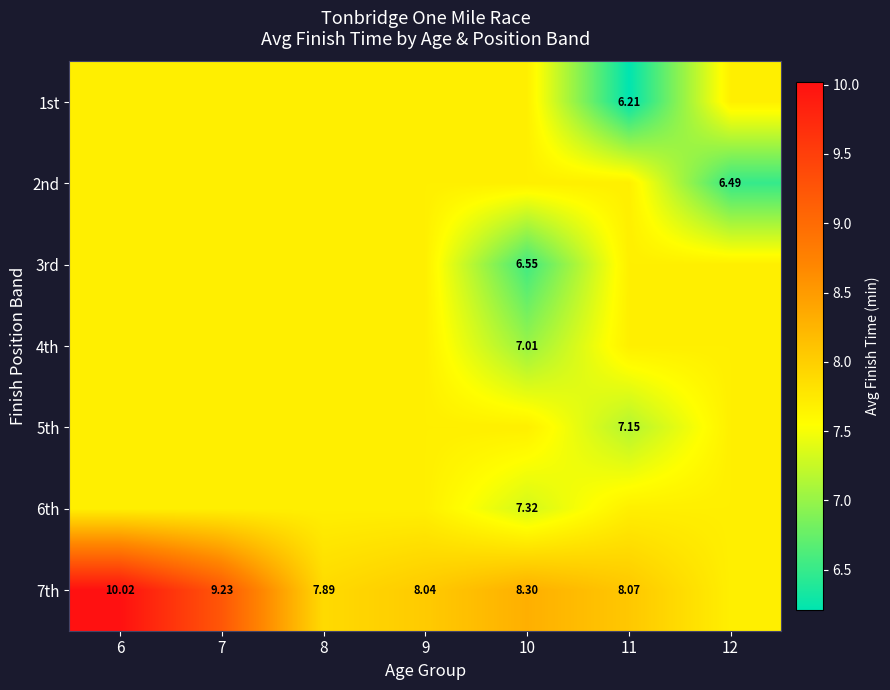

Which category has the lowest value across all series?

11